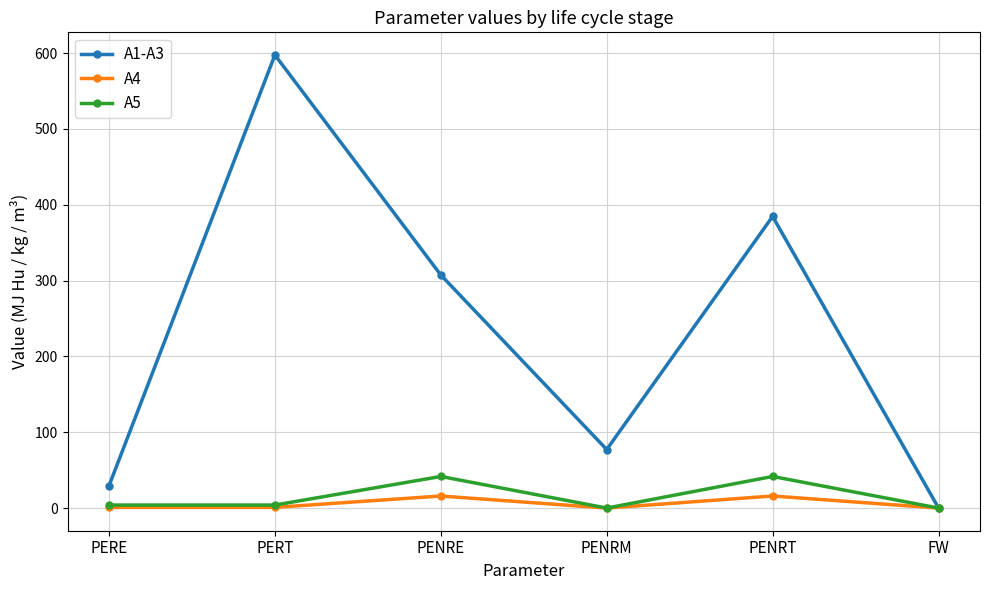

True or false: A1-A3 has more than 0 interior local peaks.

True